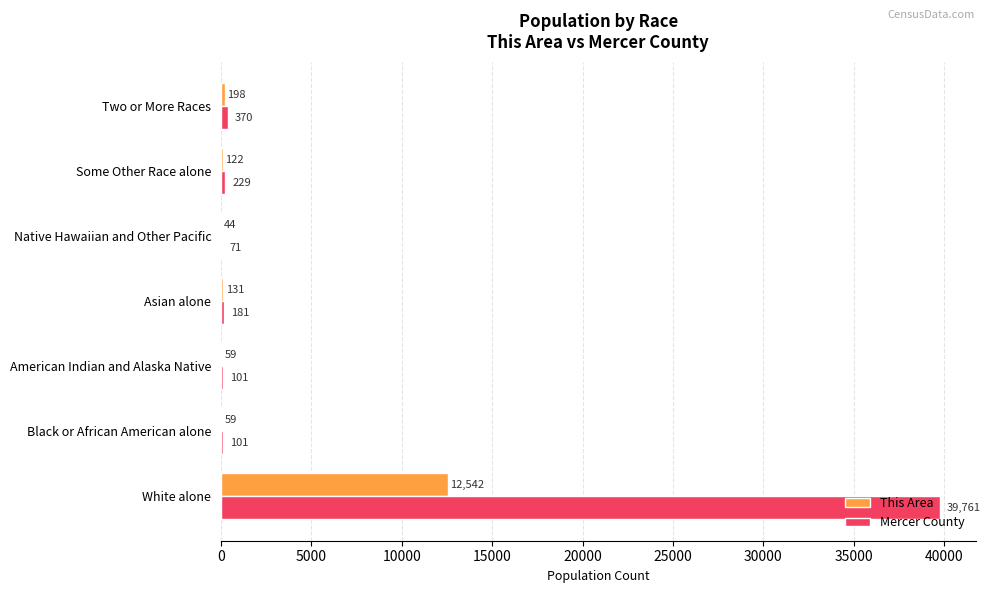

Which series has the largest total across all categories?

Mercer County